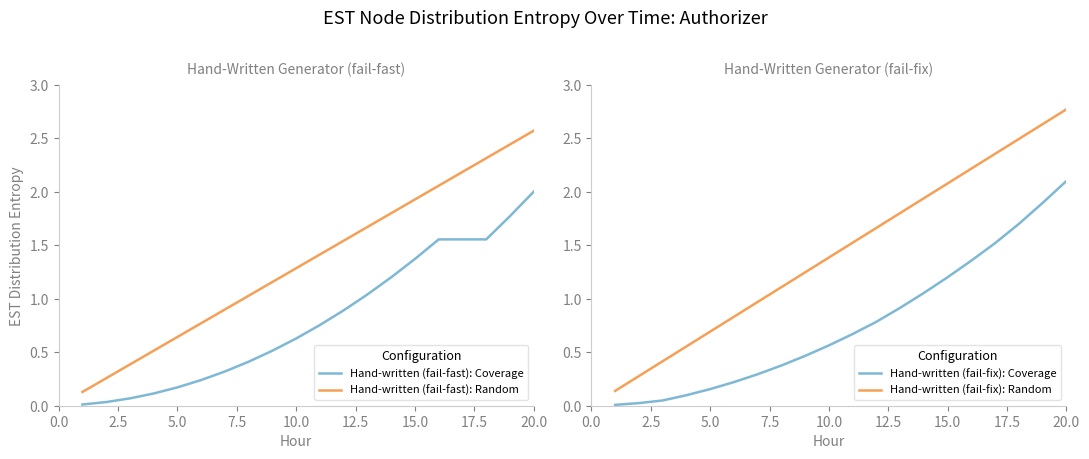

What is the value of the Hand-written (fail-fix): Random point at the 20th from the left?

2.8